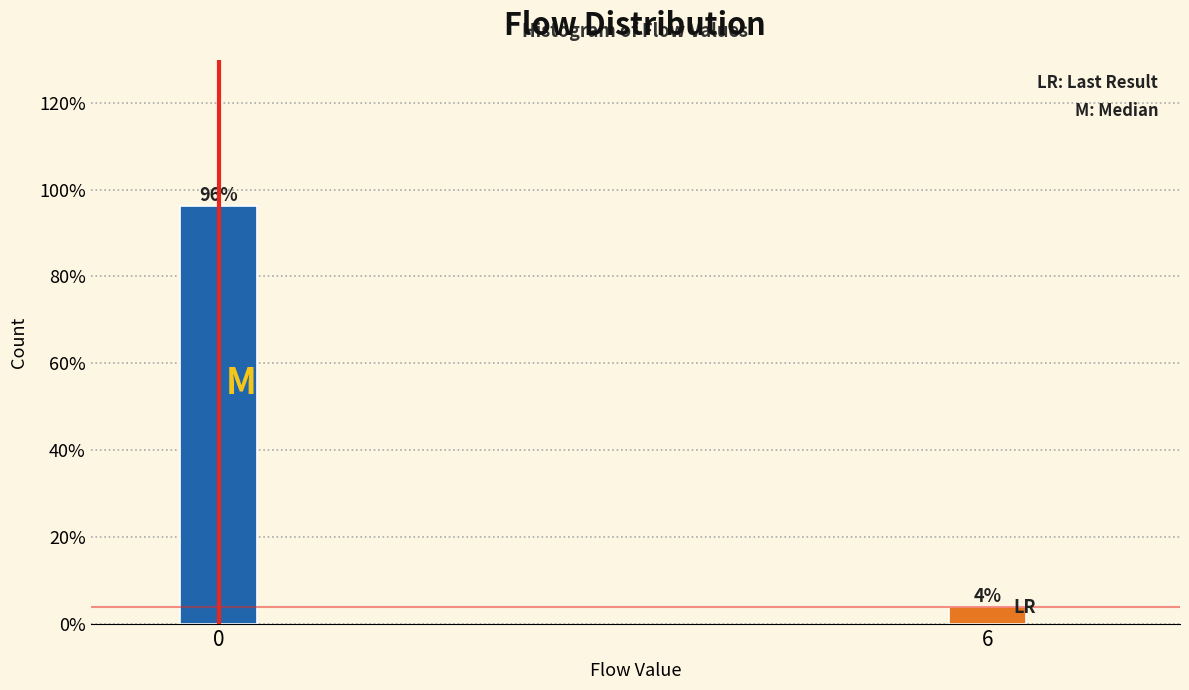

What is the greatest value displayed?

96.2